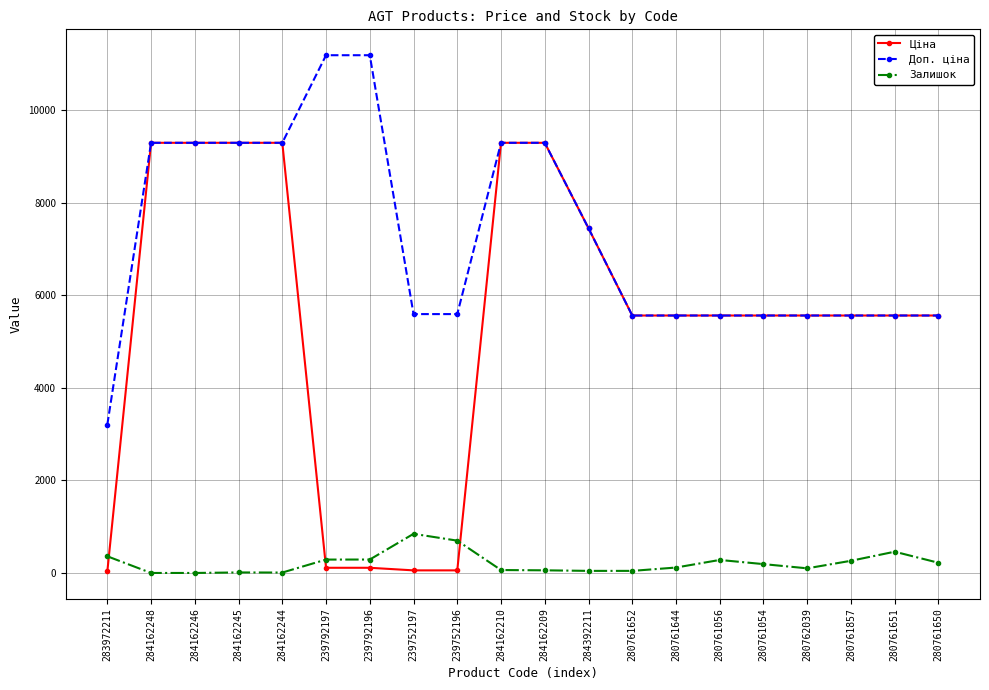

What is the lowest value of the Доп. ціна series?

3205.0